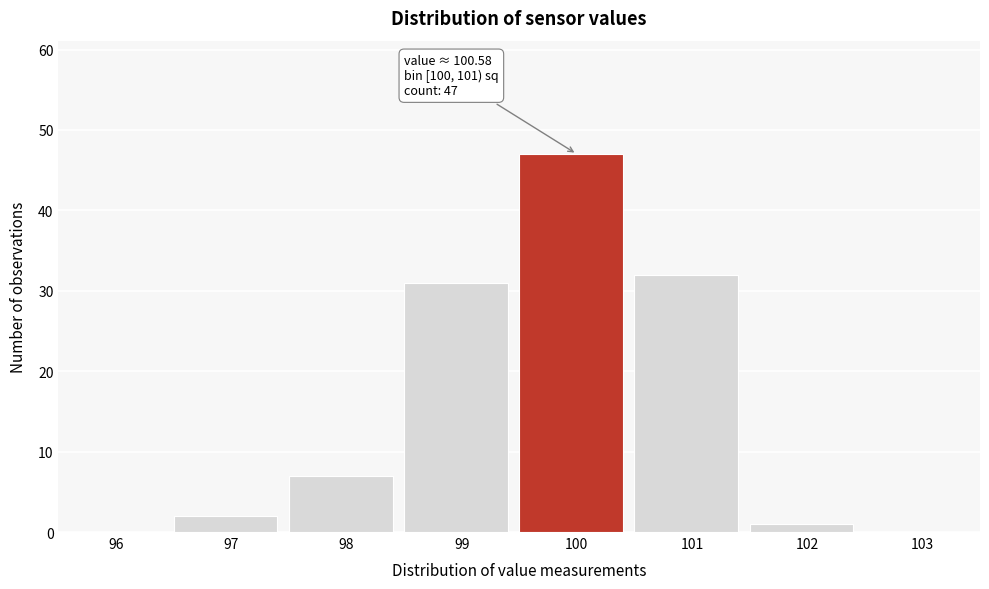

Reading right to left, what are all the values shown in this chart?

103=0	102=1	101=32	100=47	99=31	98=7	97=2	96=0